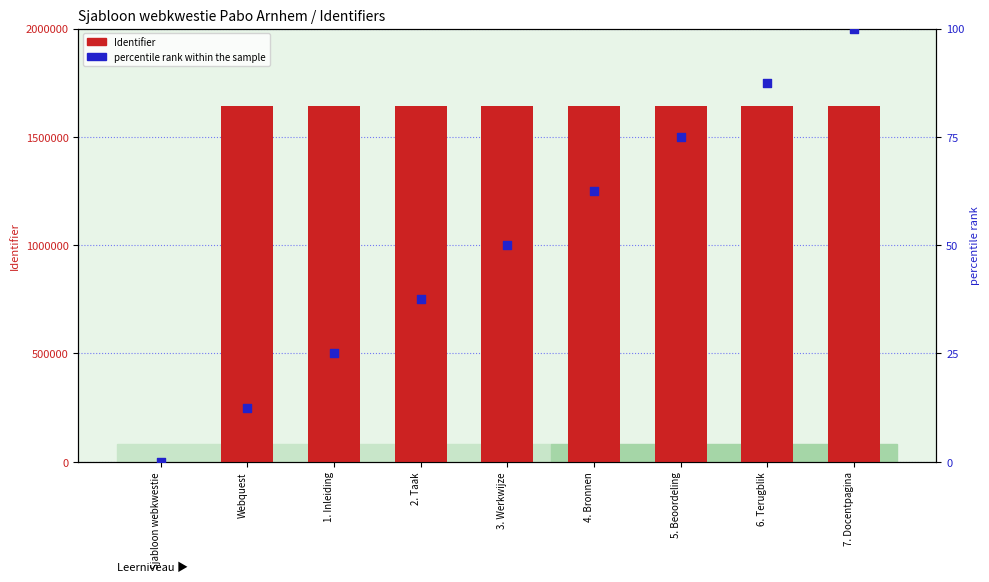

At how many categories does at least one series exceed 850577?

8